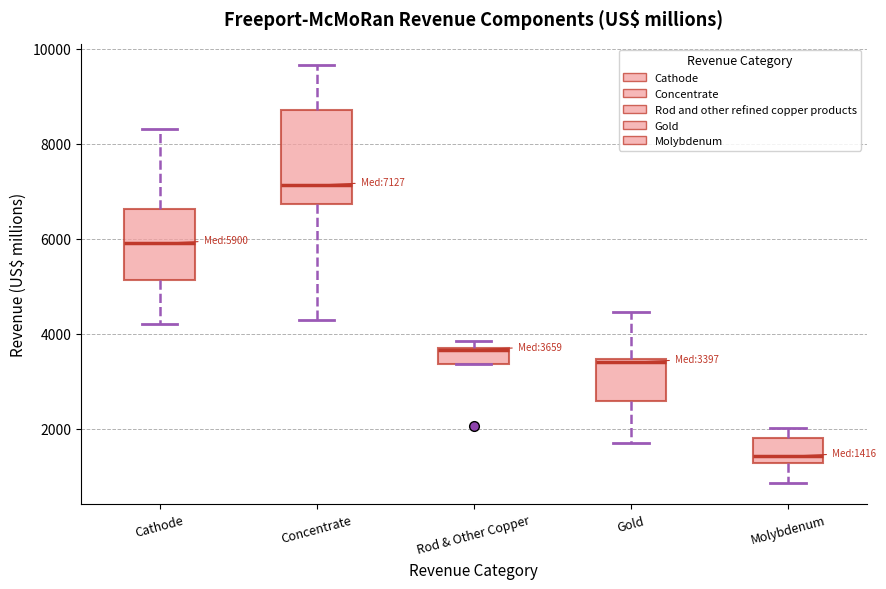

Comparing the boxes themselves (not the whiskers), which one is the tallest?

Concentrate